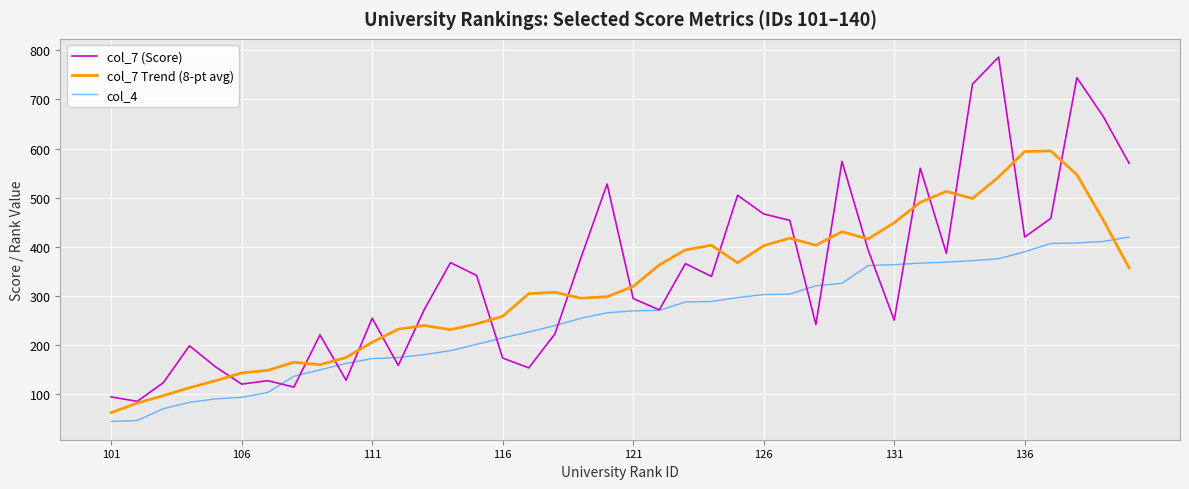

True or false: col_7 Trend (8-pt avg) has more than 0 interior local peaks.

True